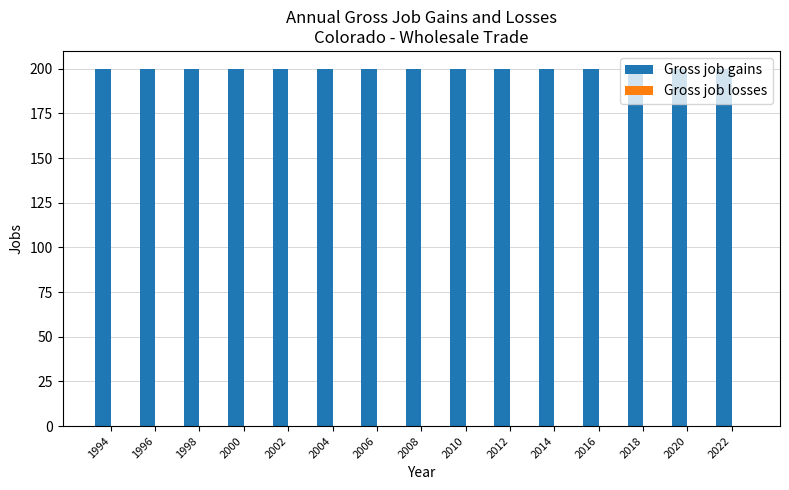

What is the value of the Gross job gains bar at the 8th from the left?

200